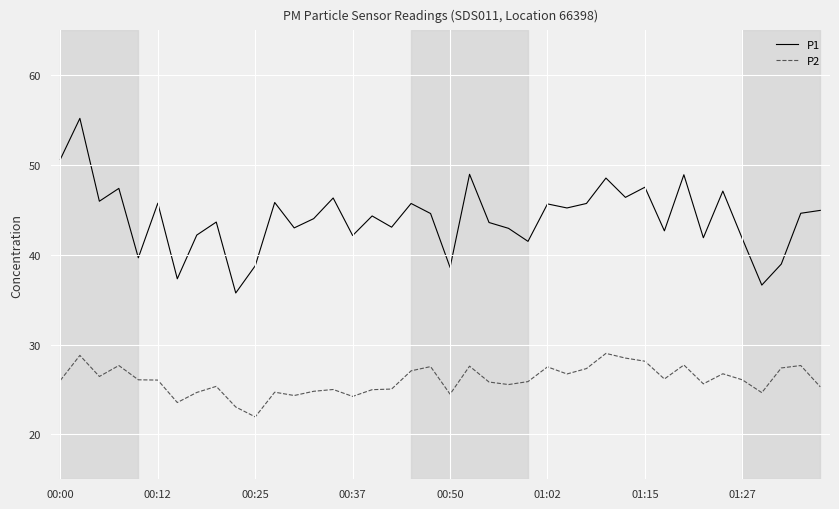

What is the average value of the P1 series?

44.1